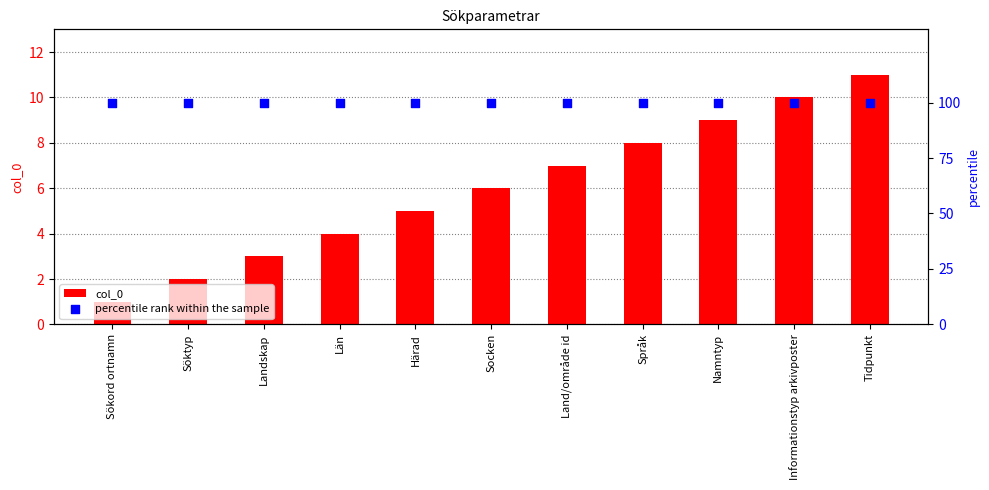

What are all the series names shown in the legend?

col_0, percentile rank within the sample